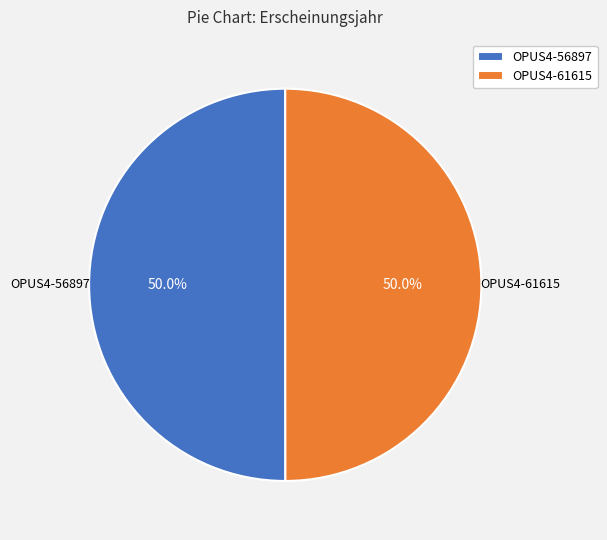

What percentage is NOT represented by OPUS4-61615?

50.0%